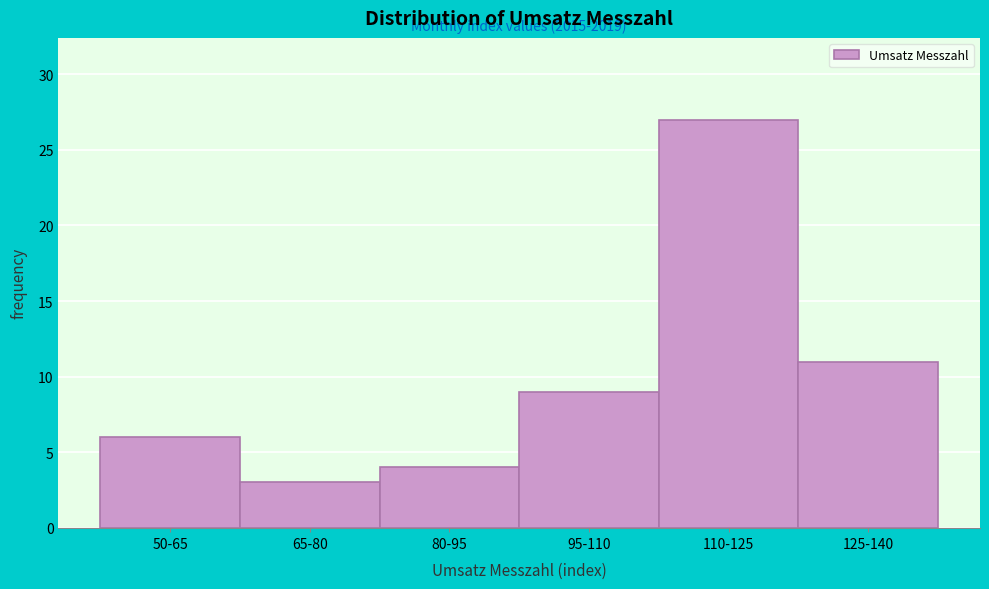

Reading right to left, extract all data points from this chart.

11	27	9	4	3	6